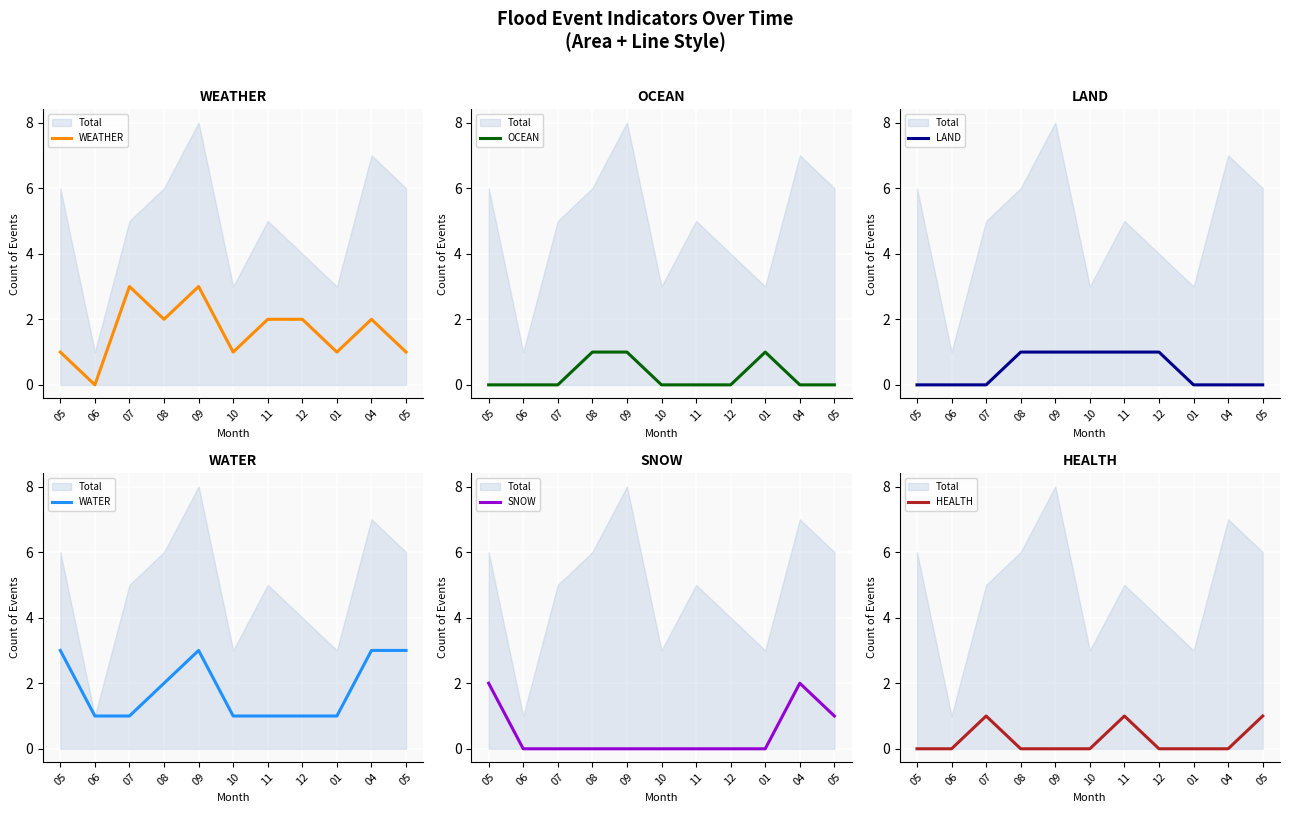

Which series has the widest spread of values?

WEATHER